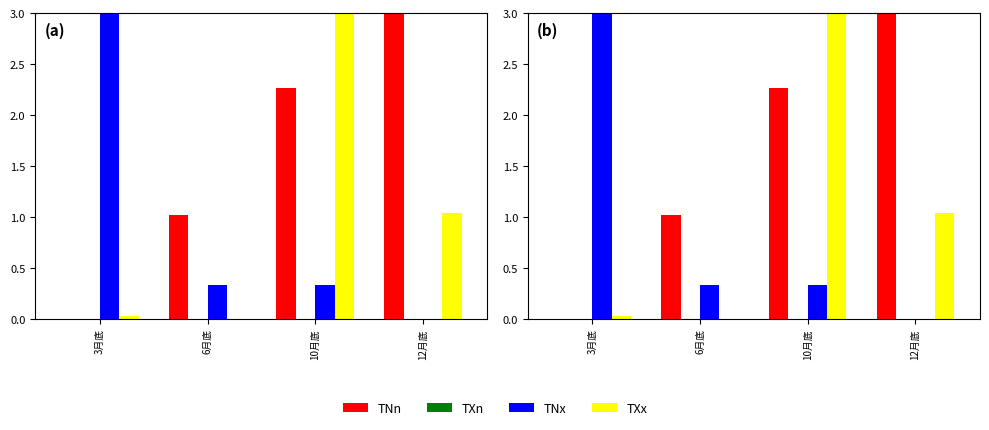

At 3月底, list the series in order from smallest to largest.

TNn, TXn, TXx, TNx